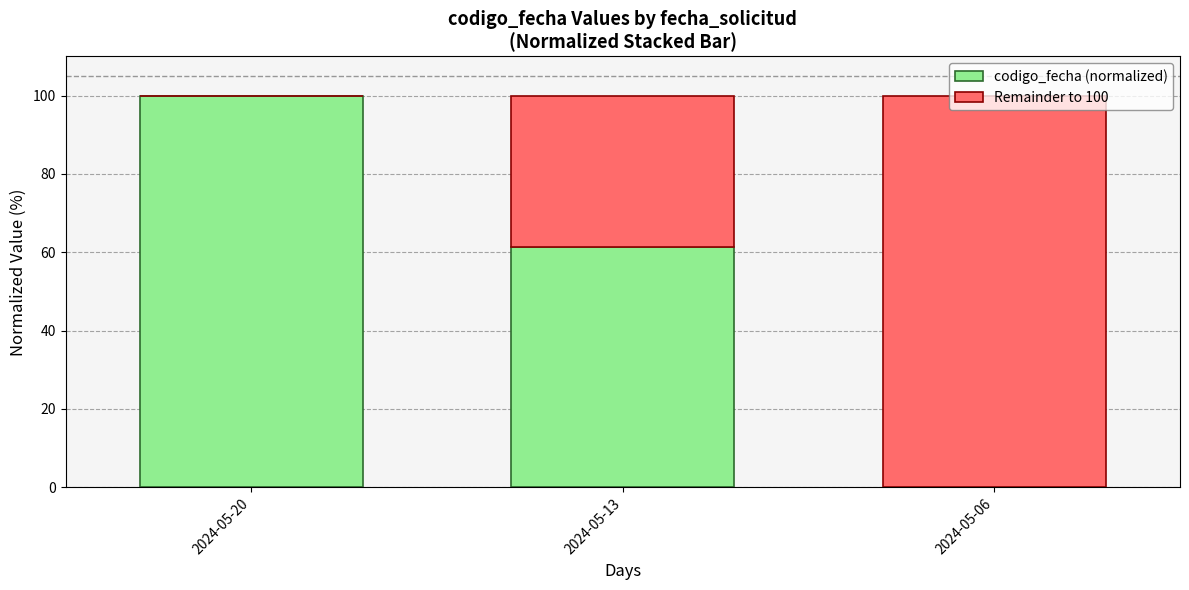

Which category has the highest value in the codigo_fecha (normalized) series?

2024-05-20